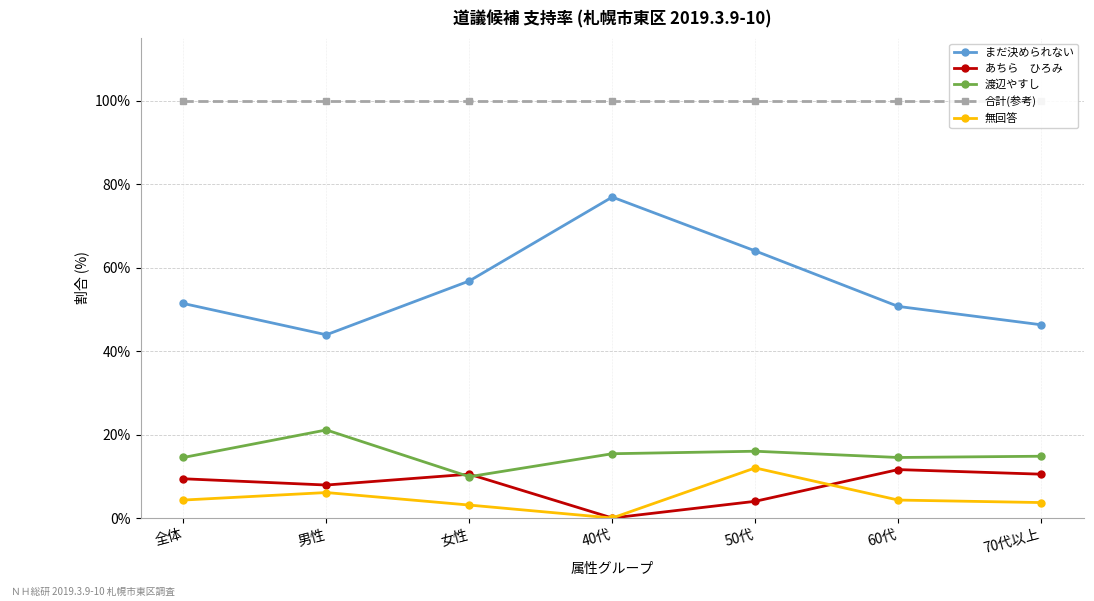

Rank the series at 60代 from lowest to highest value.

無回答, あちら　ひろみ, 渡辺やすし, まだ決められない, 合計(参考)